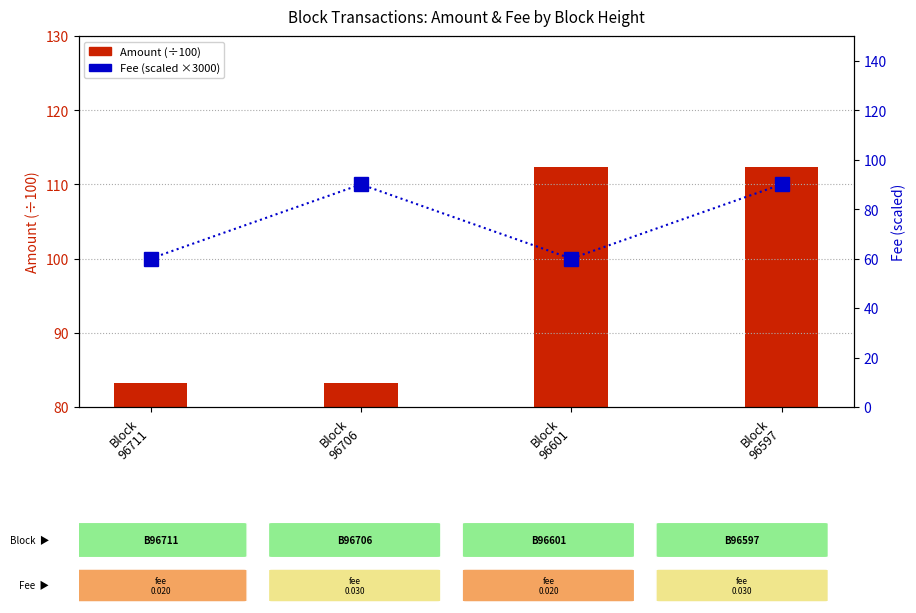

Between Block
96711 and Block
96597, which series saw the biggest shift?

Fee (scaled)